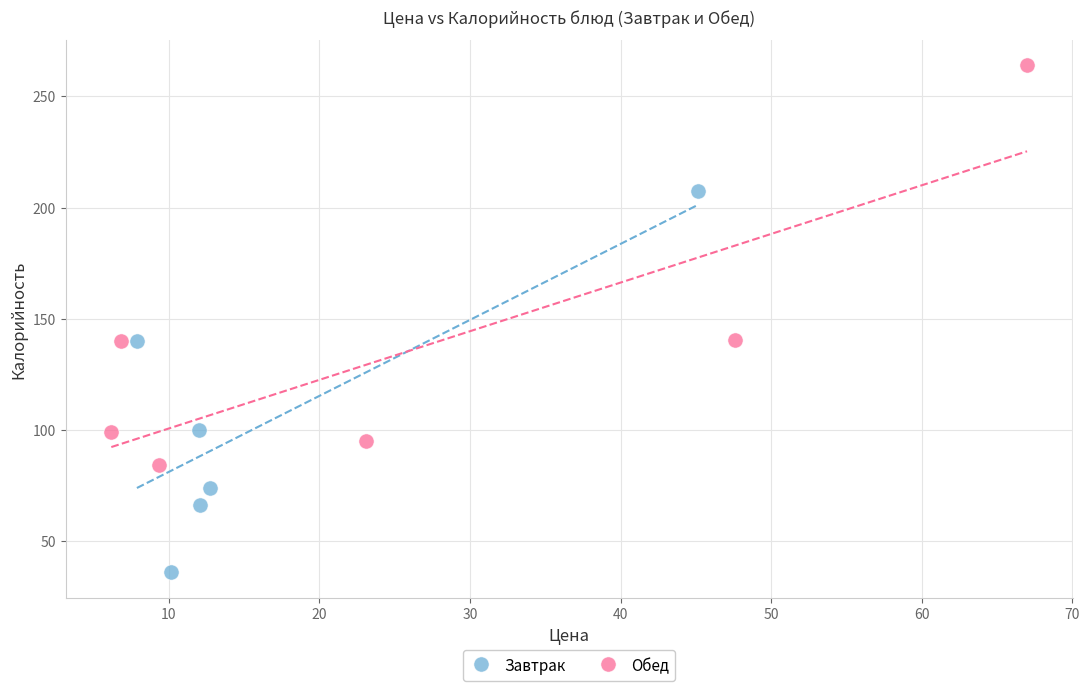

Which series contains the lowest Y value?

Завтрак